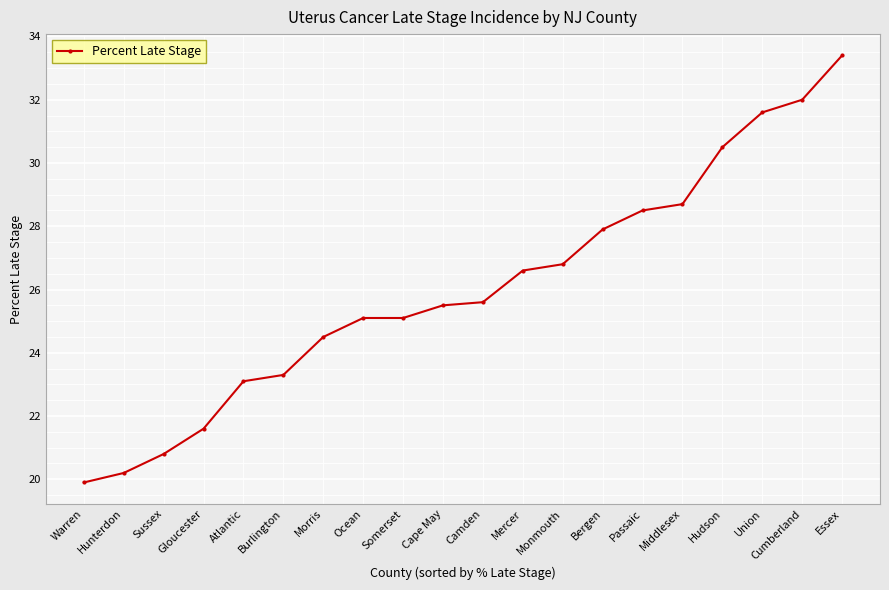

What is the change in value from Hunterdon to Passaic?

+8.3